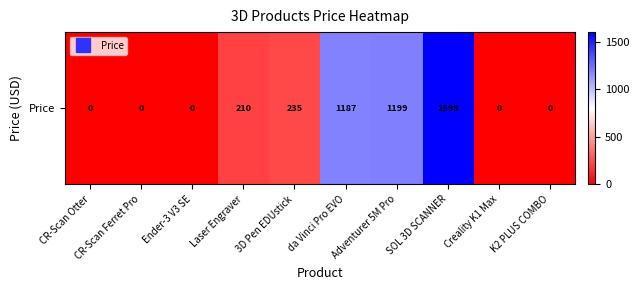

True or false: the data shows 1186.8 at da Vinci Pro EVO.

True